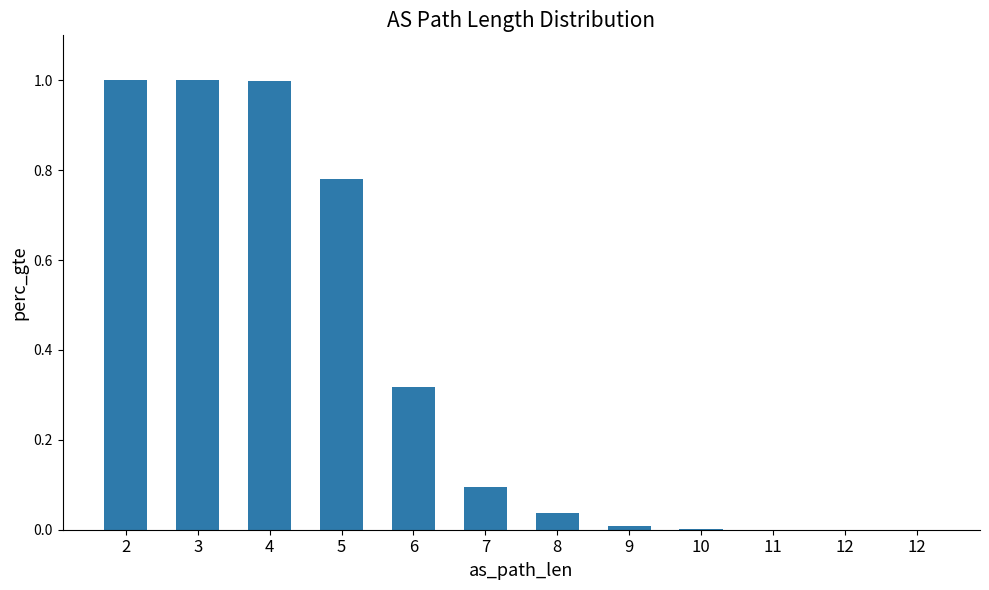

Count the number of categories in the chart.

12